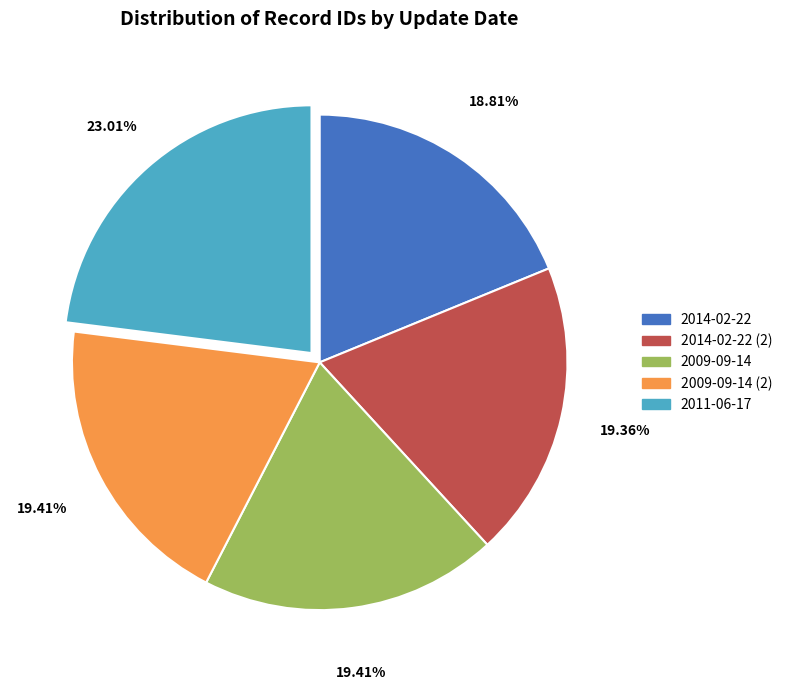

Approximately how many times larger is the value at 2009-09-14 compared to 2014-02-22?

1.0